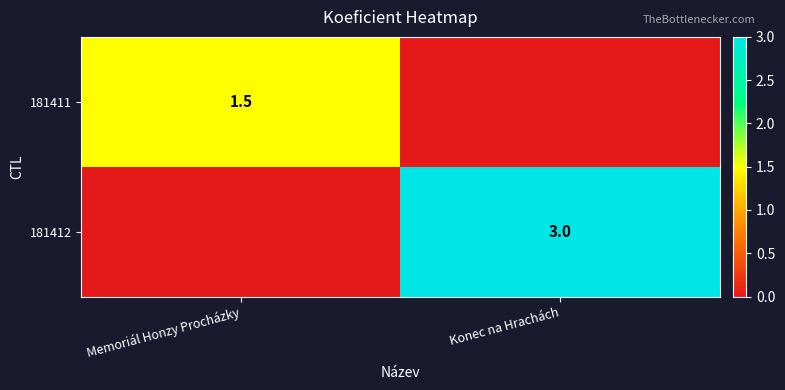

Is the value of 181412 at Konec na Hrachách greater than the value of 181411 at Memoriál Honzy Procházky?

Yes